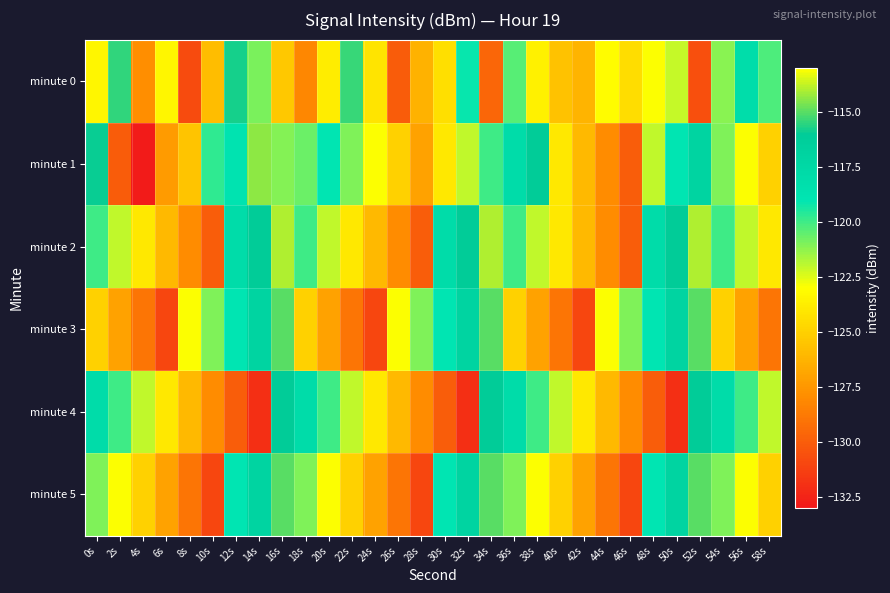

Reading left to right, transcribe all the data shown in this chart.

minute 0: 0s=-123.3	2s=-115.5	4s=-127.9	6s=-123.3	8s=-130.8	10s=-125.9	12s=-115.8	14s=-121.0	16s=-125.4	18s=-128.2	20s=-123.8	22s=-115.4	24s=-124.1	26s=-130.0	28s=-126.3	30s=-124.4	32s=-119.1	34s=-129.6	36s=-120.4	38s=-123.5	40s=-125.7	42s=-126.3	44s=-123.1	46s=-124.4	48s=-123.0	50s=-122.1	52s=-130.7	54s=-121.2	56s=-118.1	58s=-120.3
minute 1: 0s=-115.9	2s=-130.1	4s=-132.9	6s=-127.4	8s=-125.5	10s=-119.8	12s=-118.7	14s=-114.4	16s=-121.1	18s=-120.7	20s=-119.0	22s=-121.0	24s=-123.0	26s=-125.0	28s=-127.0	30s=-124.0	32s=-122.0	34s=-120.0	36s=-118.0	38s=-116.0	40s=-124.0	42s=-126.0	44s=-128.0	46s=-130.0	48s=-122.0	50s=-119.0	52s=-117.0	54s=-121.0	56s=-123.0	58s=-125.0
minute 2: 0s=-120.0	2s=-122.0	4s=-124.0	6s=-126.0	8s=-128.0	10s=-130.0	12s=-118.0	14s=-116.0	16s=-114.0	18s=-120.0	20s=-122.0	22s=-124.0	24s=-126.0	26s=-128.0	28s=-130.0	30s=-118.0	32s=-116.0	34s=-114.0	36s=-120.0	38s=-122.0	40s=-124.0	42s=-126.0	44s=-128.0	46s=-130.0	48s=-118.0	50s=-116.0	52s=-114.0	54s=-120.0	56s=-122.0	58s=-124.0
minute 3: 0s=-125.0	2s=-127.0	4s=-129.0	6s=-131.0	8s=-123.0	10s=-121.0	12s=-119.0	14s=-117.0	16s=-115.0	18s=-125.0	20s=-127.0	22s=-129.0	24s=-131.0	26s=-123.0	28s=-121.0	30s=-119.0	32s=-117.0	34s=-115.0	36s=-125.0	38s=-127.0	40s=-129.0	42s=-131.0	44s=-123.0	46s=-121.0	48s=-119.0	50s=-117.0	52s=-115.0	54s=-125.0	56s=-127.0	58s=-129.0
minute 4: 0s=-118.0	2s=-120.0	4s=-122.0	6s=-124.0	8s=-126.0	10s=-128.0	12s=-130.0	14s=-132.0	16s=-116.0	18s=-118.0	20s=-120.0	22s=-122.0	24s=-124.0	26s=-126.0	28s=-128.0	30s=-130.0	32s=-132.0	34s=-116.0	36s=-118.0	38s=-120.0	40s=-122.0	42s=-124.0	44s=-126.0	46s=-128.0	48s=-130.0	50s=-132.0	52s=-116.0	54s=-118.0	56s=-120.0	58s=-122.0
minute 5: 0s=-121.0	2s=-123.0	4s=-125.0	6s=-127.0	8s=-129.0	10s=-131.0	12s=-119.0	14s=-117.0	16s=-115.0	18s=-121.0	20s=-123.0	22s=-125.0	24s=-127.0	26s=-129.0	28s=-131.0	30s=-119.0	32s=-117.0	34s=-115.0	36s=-121.0	38s=-123.0	40s=-125.0	42s=-127.0	44s=-129.0	46s=-131.0	48s=-119.0	50s=-117.0	52s=-115.0	54s=-121.0	56s=-123.0	58s=-125.0